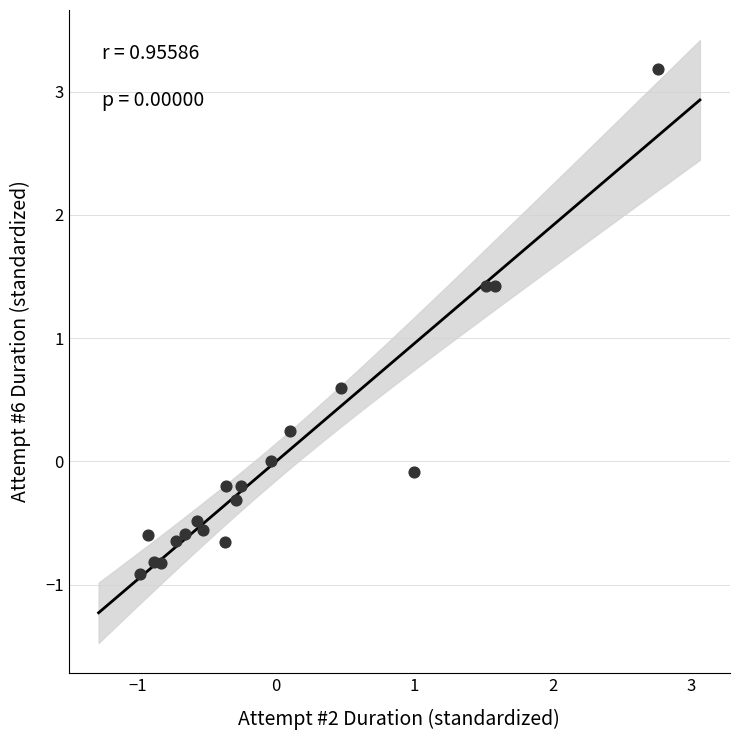

What is the range of Y values (max minus min)?

4.1